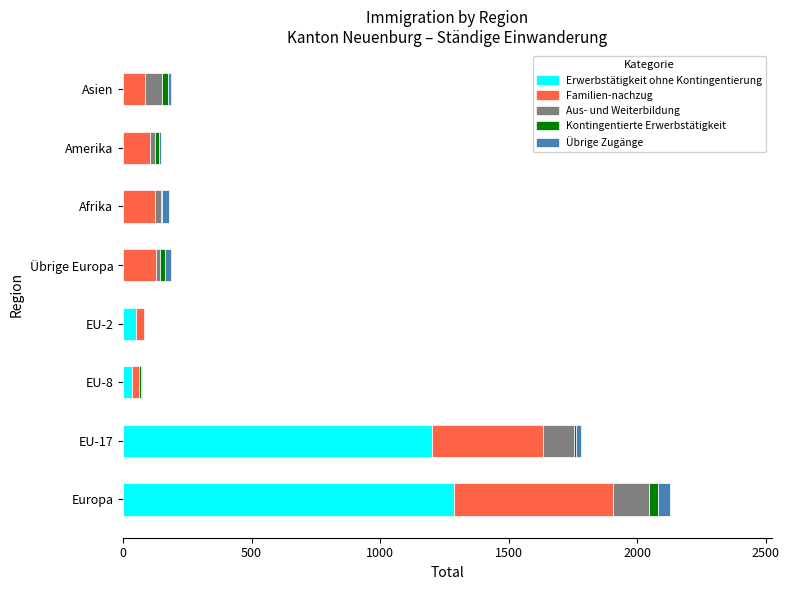

What is the maximum value for Erwerbstätigkeit ohne Kontingentierung?

1287